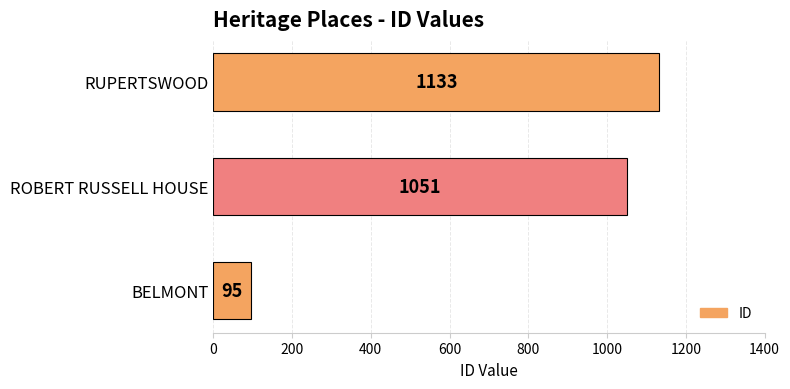

What is the sum of the values at ROBERT RUSSELL HOUSE and BELMONT?

1146